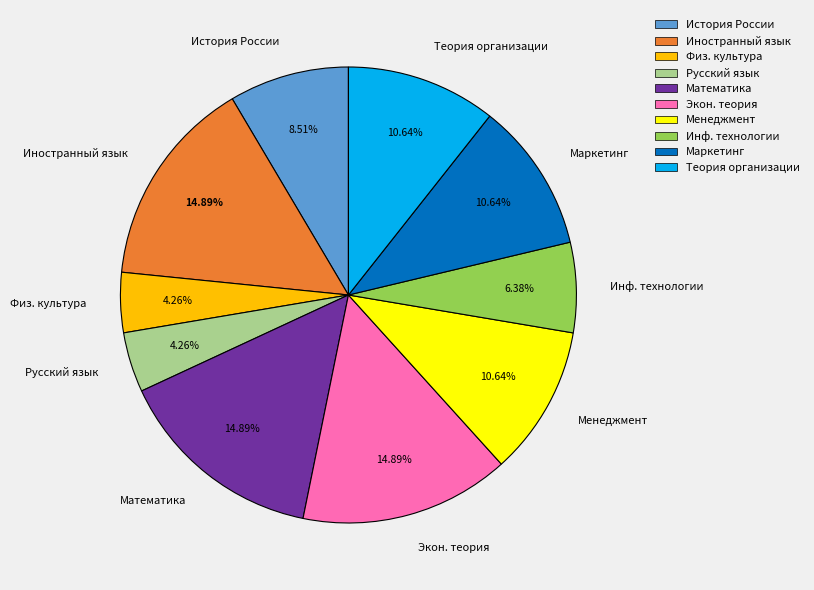

Is there a majority slice in this chart?

No